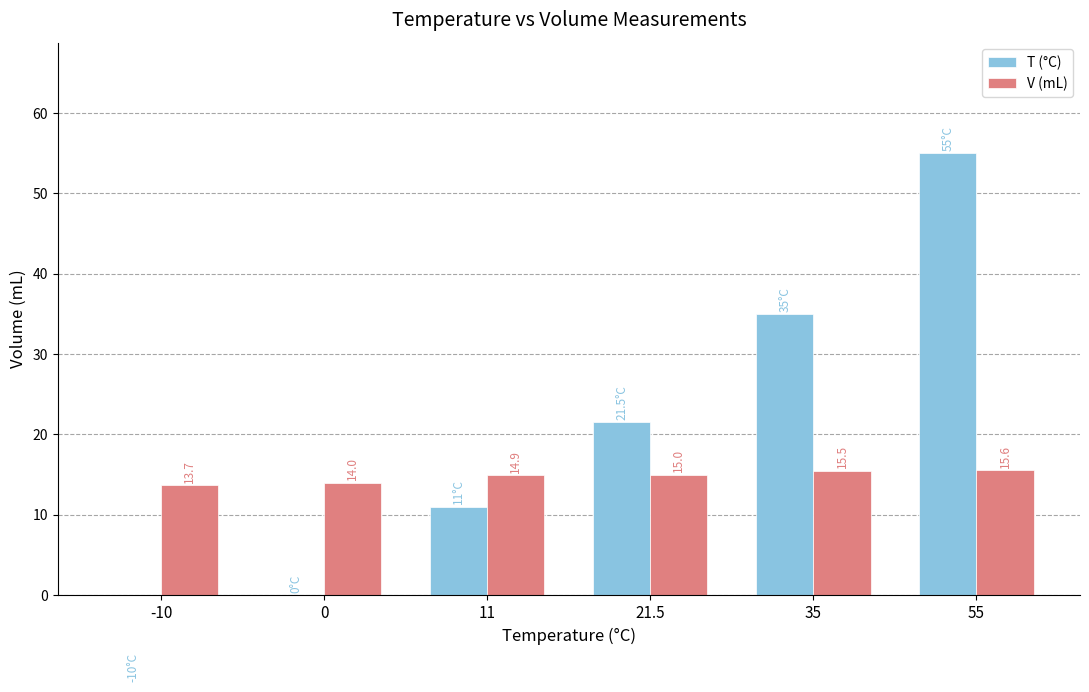

Does the chart contain any negative values?

Yes